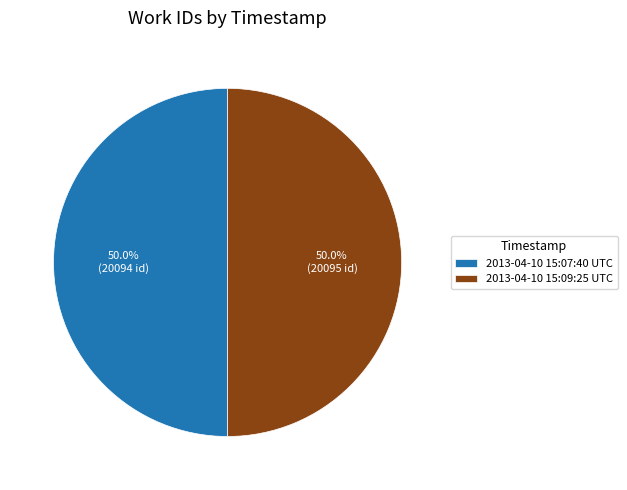

To the nearest percent, what is the average slice percentage?

50%